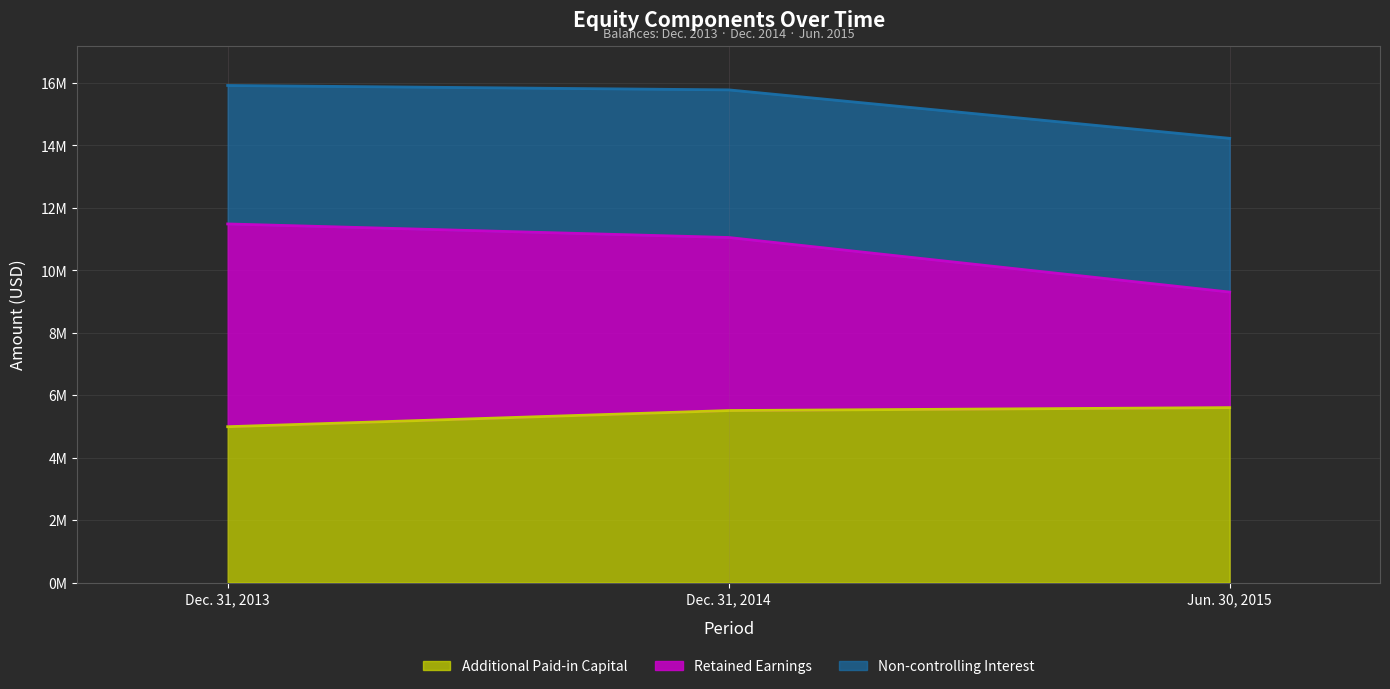

Which series has the largest range (max minus min)?

Retained Earnings